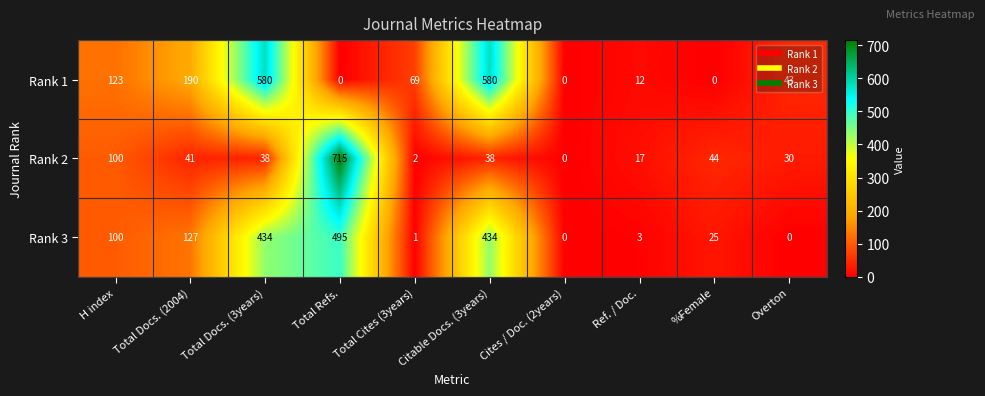

The Rank 1 series shows -273 at Cites / Doc. (2years). True or false?

False